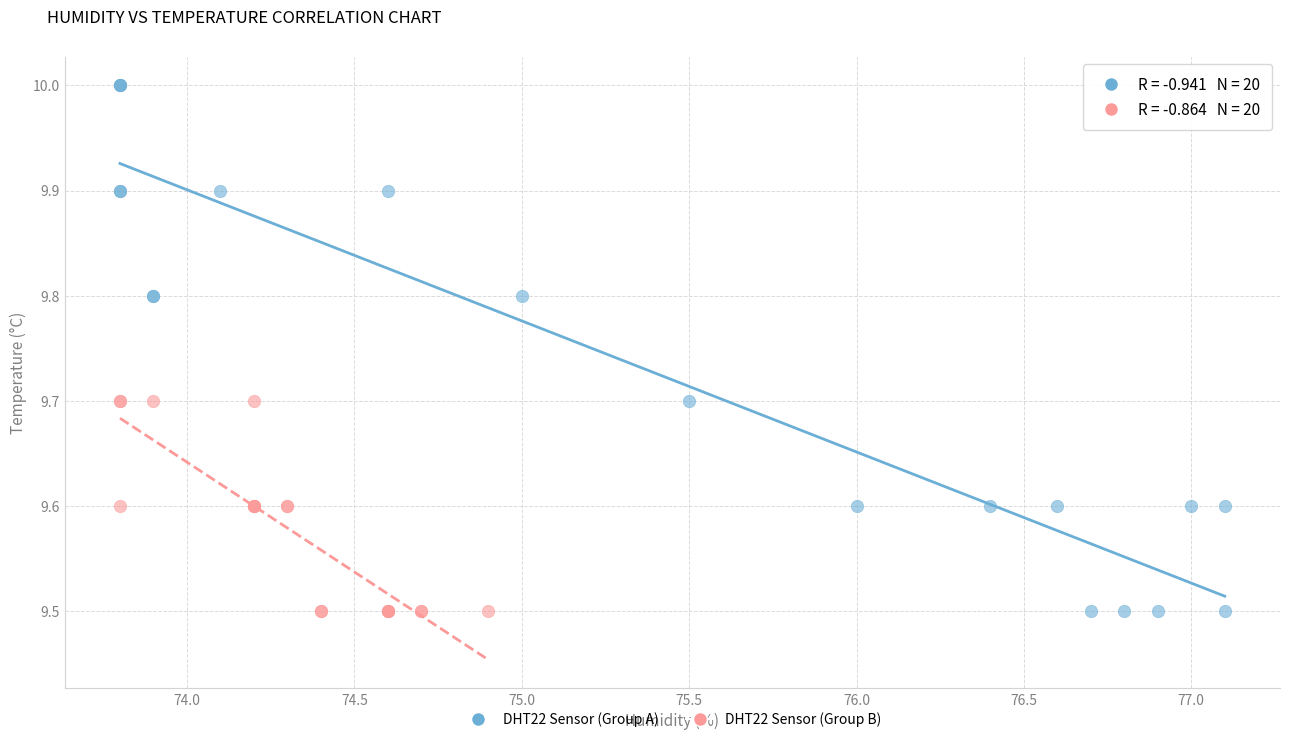

Which series has the largest Y range (max minus min)?

DHT22 Sensor (Group A)